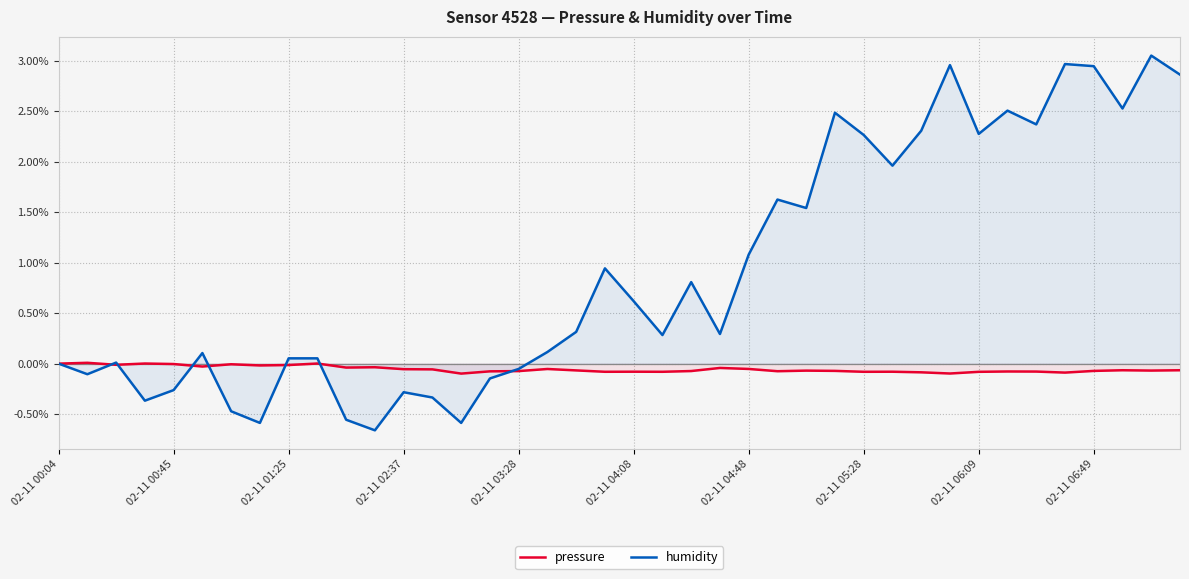

What is the sum of all humidity values?

36.9